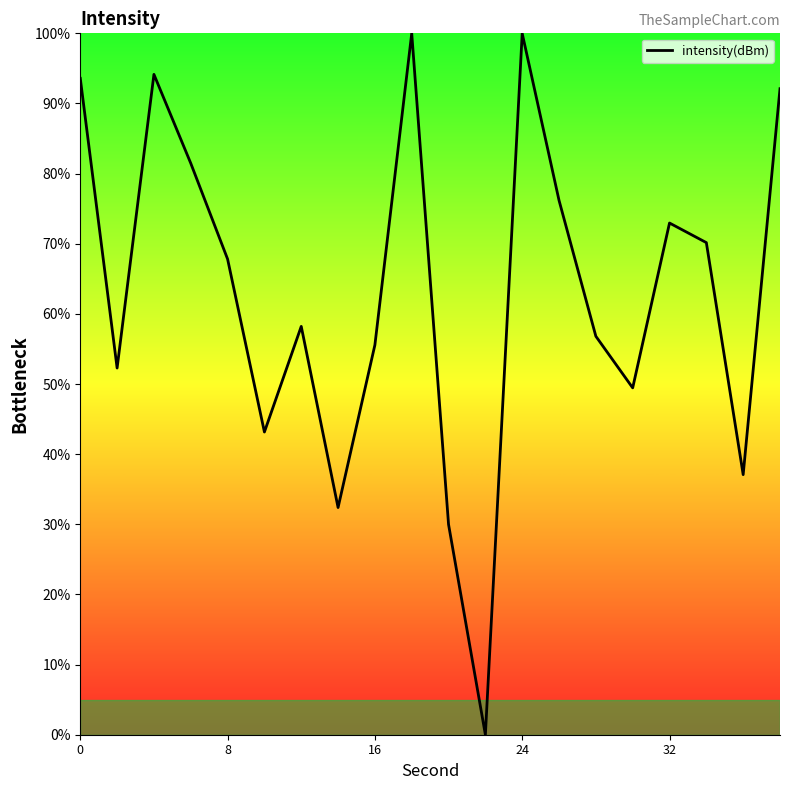

What is the greatest value displayed?

100.0